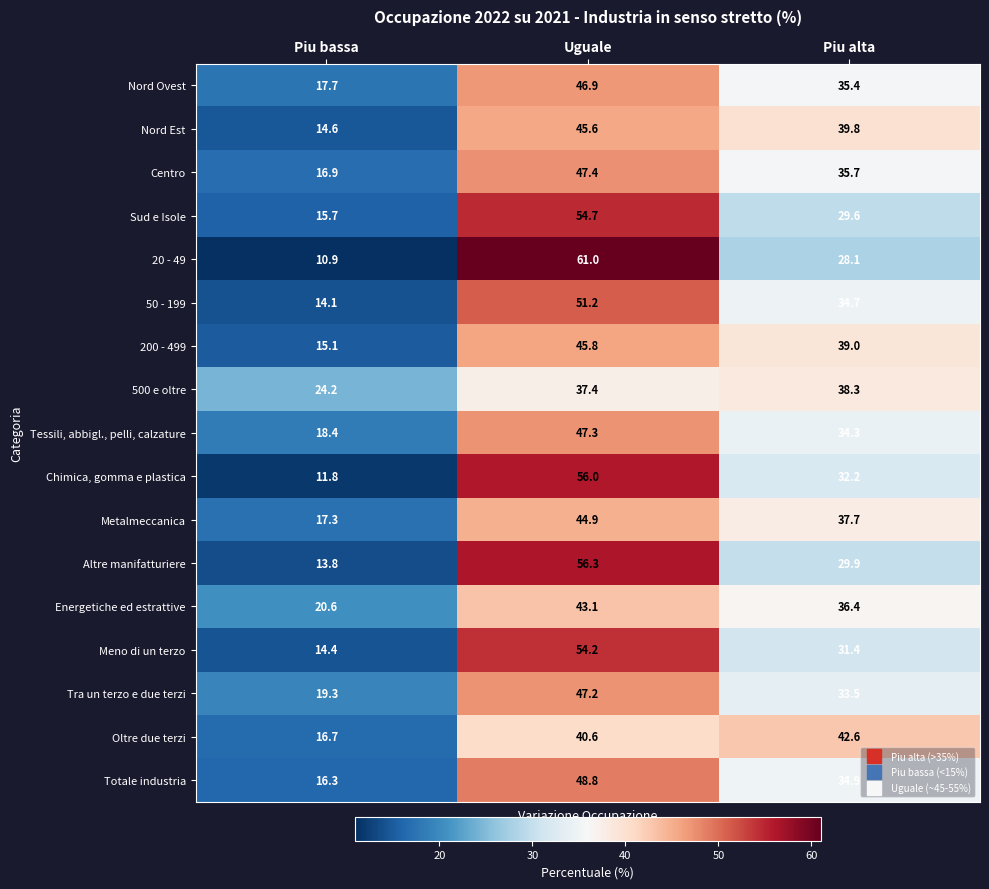

The value of 50 - 199 at Piu alta is 19.9. True or false?

False